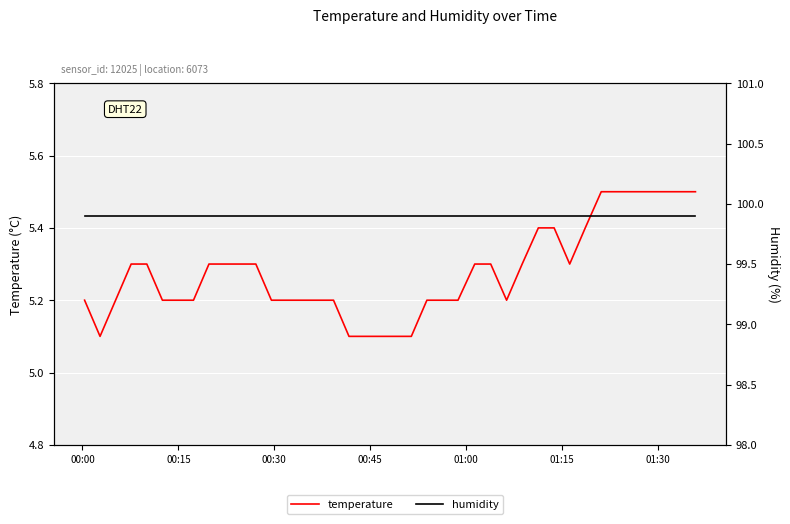

How many lines are shown in the chart?

2